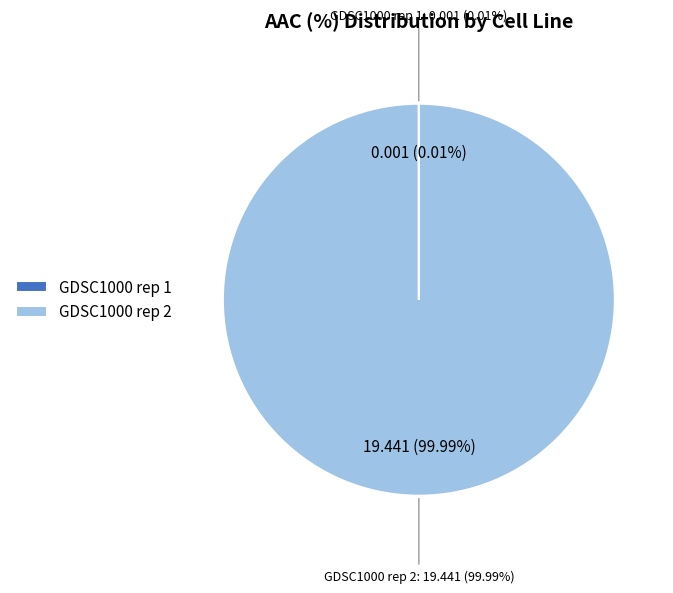

How many segments does this pie chart have?

2